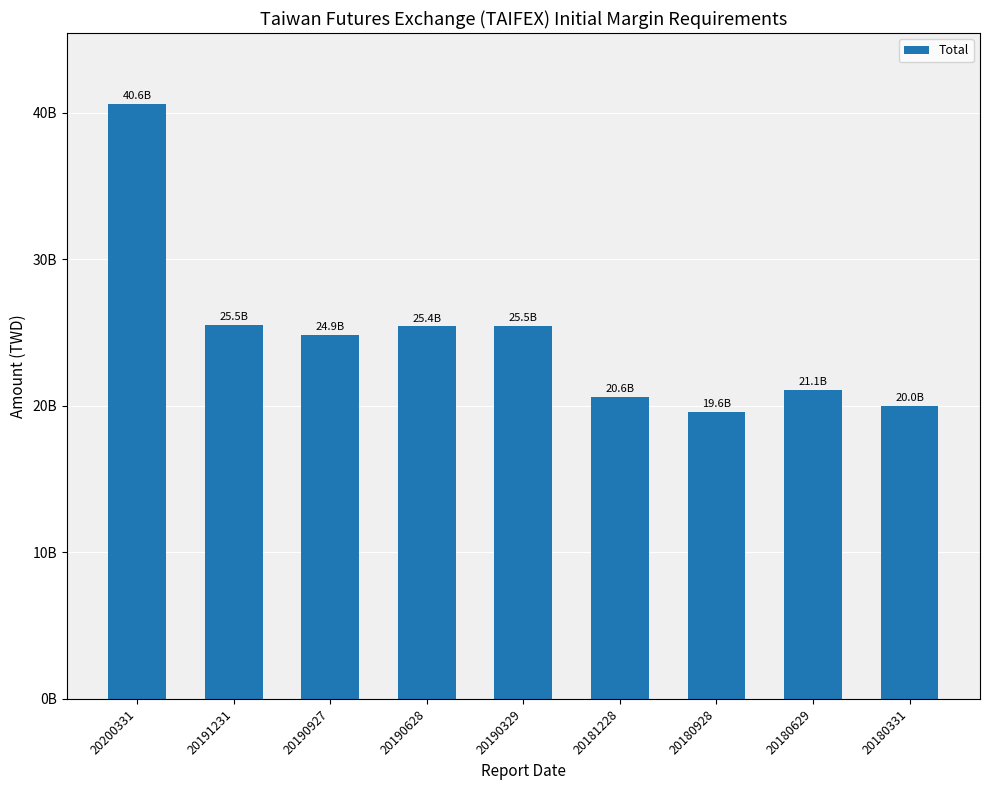

Does the chart contain any negative values?

No